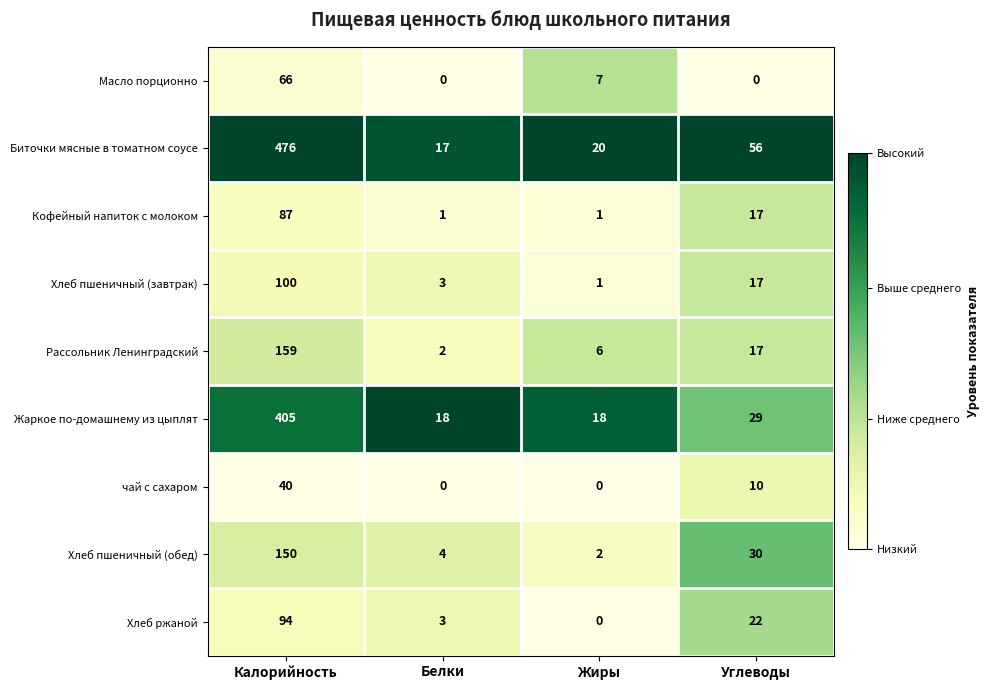

Which series has the widest spread of values?

Биточки мясные в томатном соусе